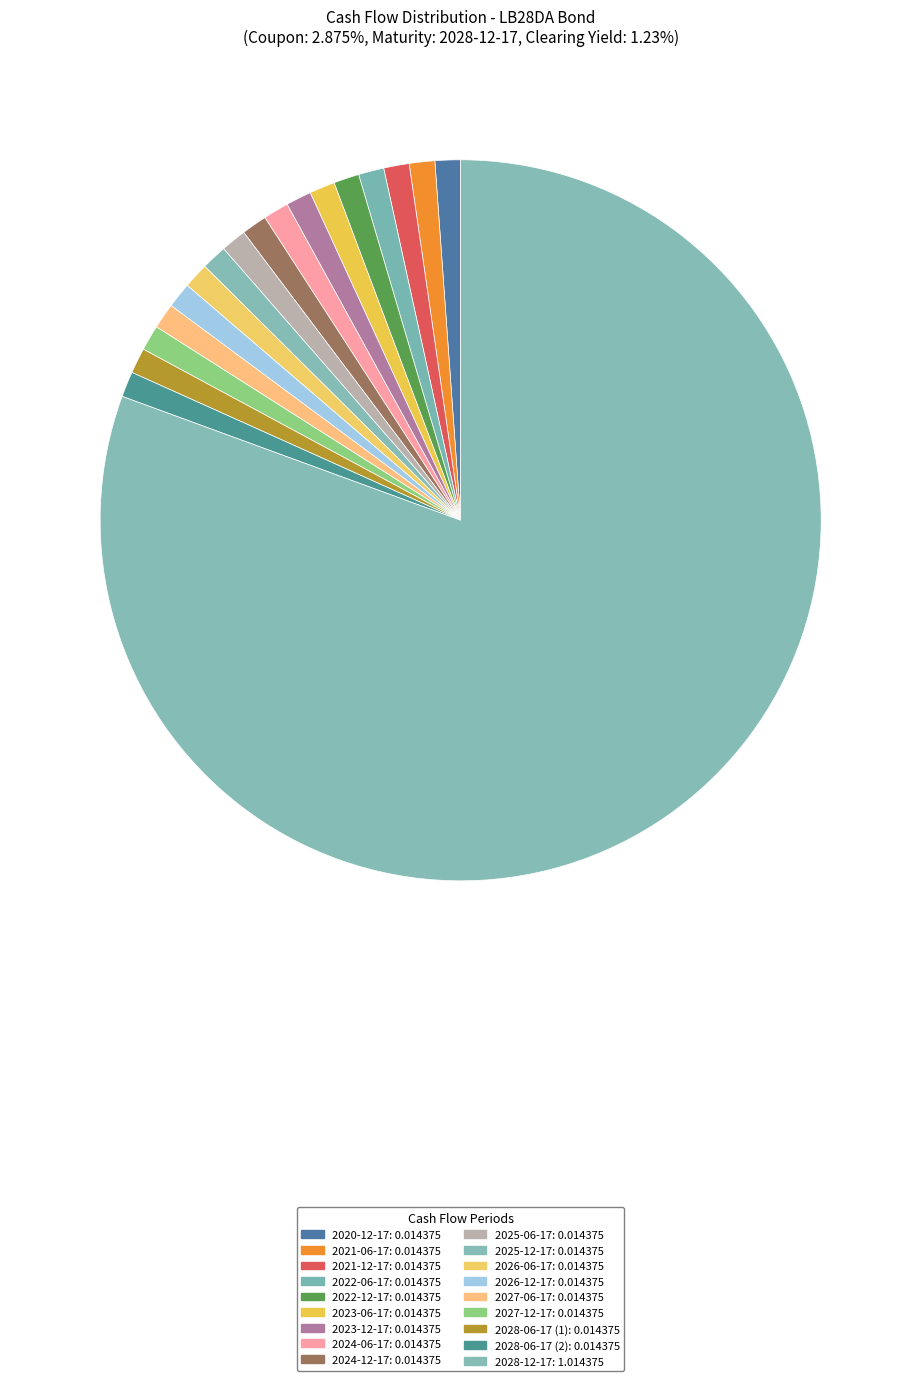

Is it true that 2021-12-17 is 1% of the pie?

True